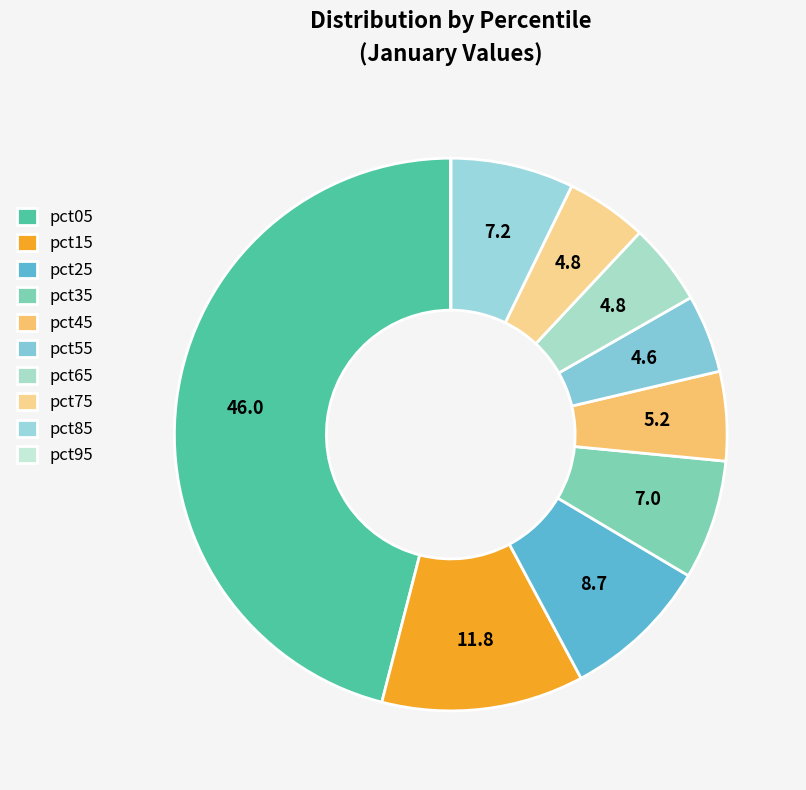

Is it true that pct65 is 5% of the pie?

True